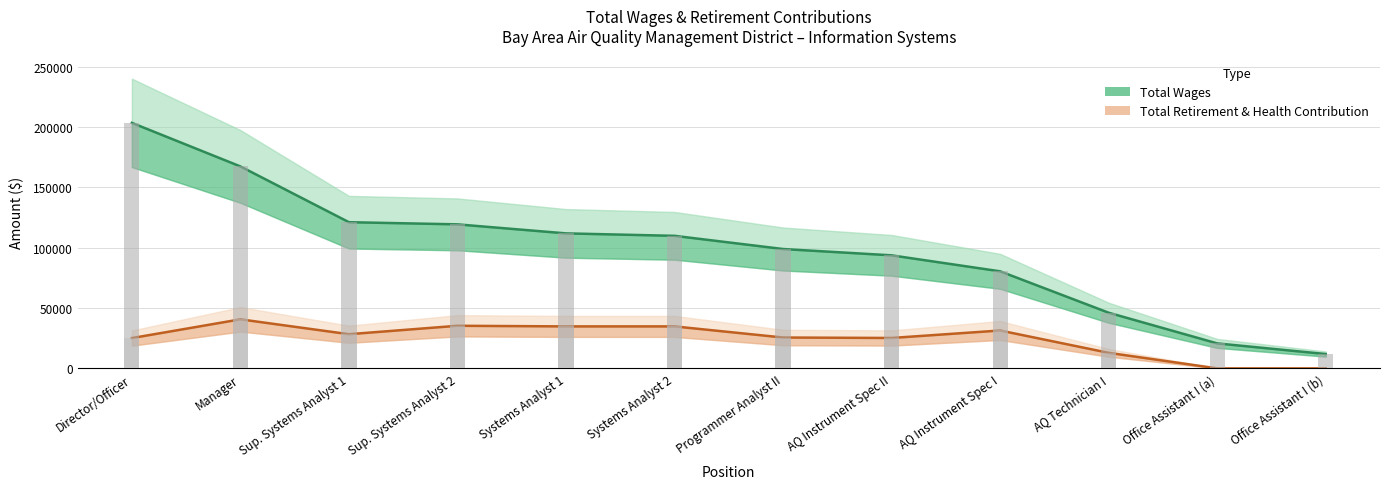

What is the total value across all series at Systems Analyst 2?

144555